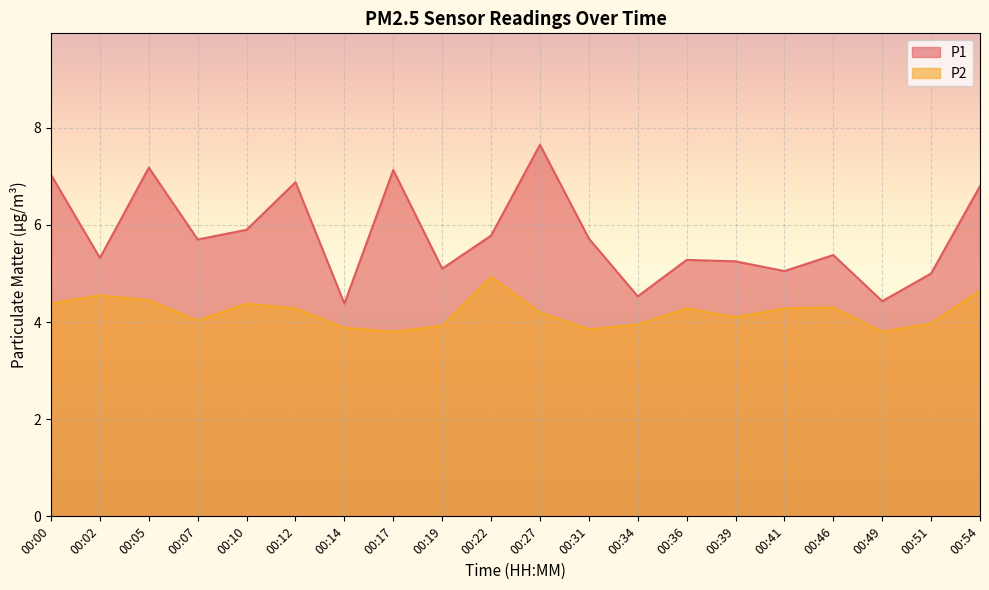

What is the value of the P1 point at the 17th from the left?

5.4